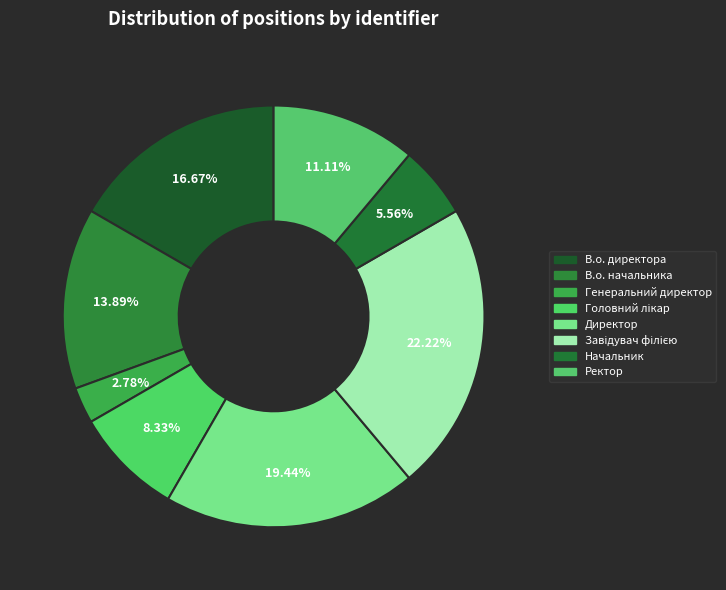

To the nearest percent, what portion does В.о. директора represent?

17%